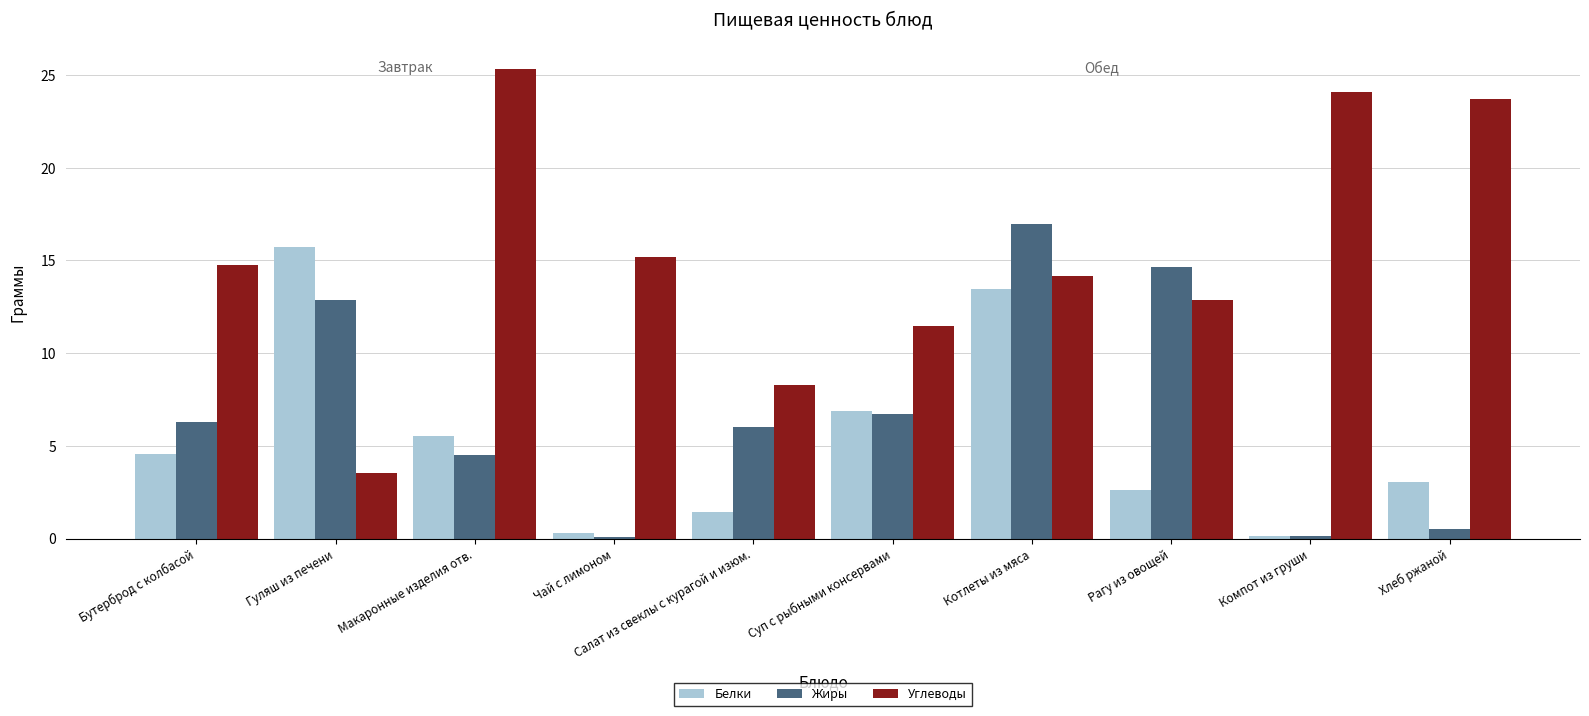

What position from the left is Котлеты из мяса?

7